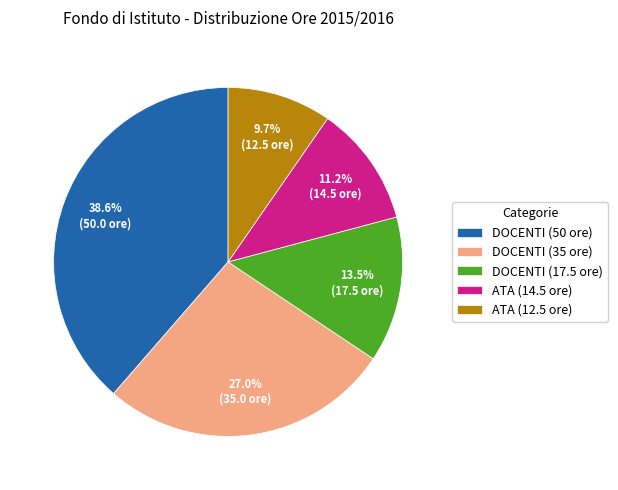

To the nearest percent, what percentage of the pie is ATA (12.5 ore)?

10%